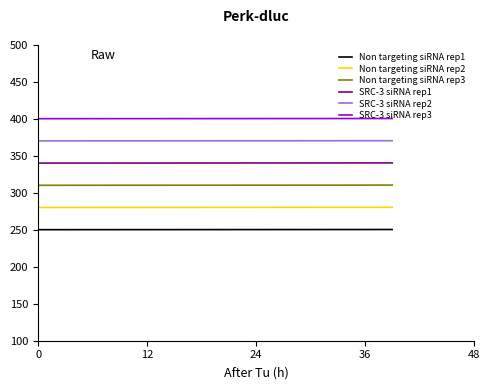

List the series in order of their overall mean, lowest first.

Non targeting siRNA rep1, Non targeting siRNA rep2, Non targeting siRNA rep3, SRC-3 siRNA rep1, SRC-3 siRNA rep2, SRC-3 siRNA rep3